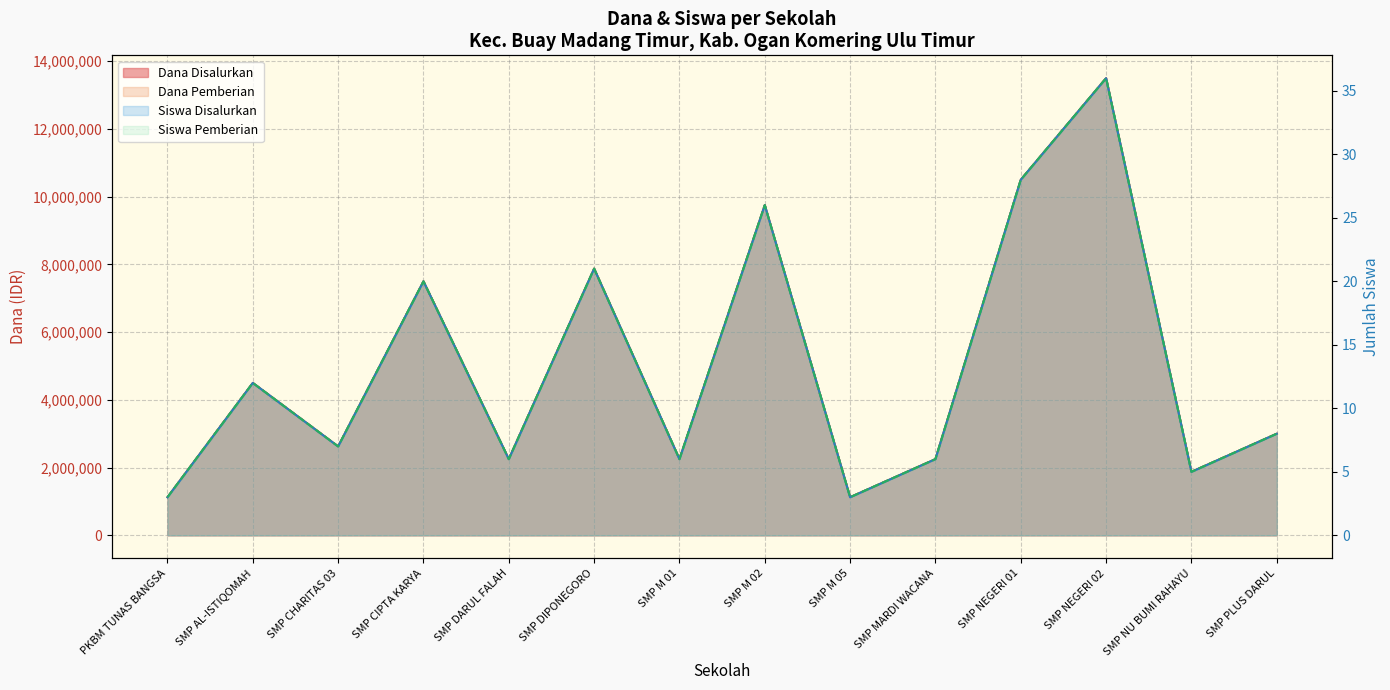

How many lines are shown in the chart?

4